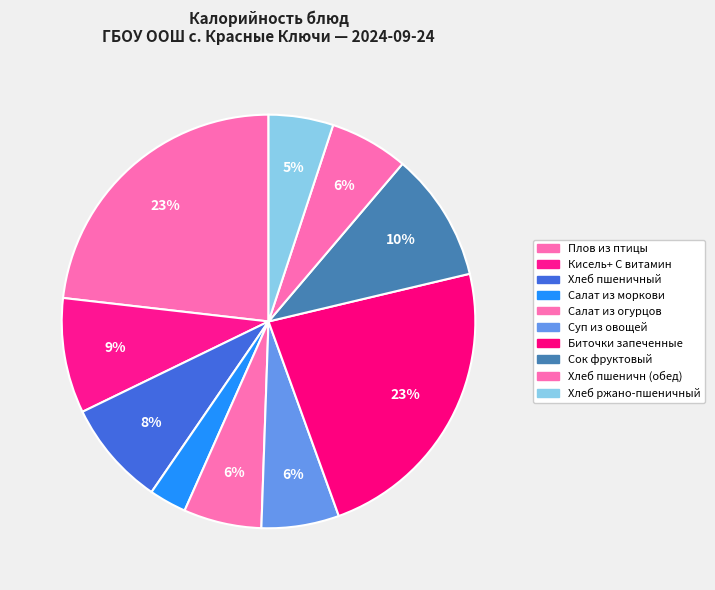

To the nearest percent, what percentage of the pie is Суп из овощей?

6%